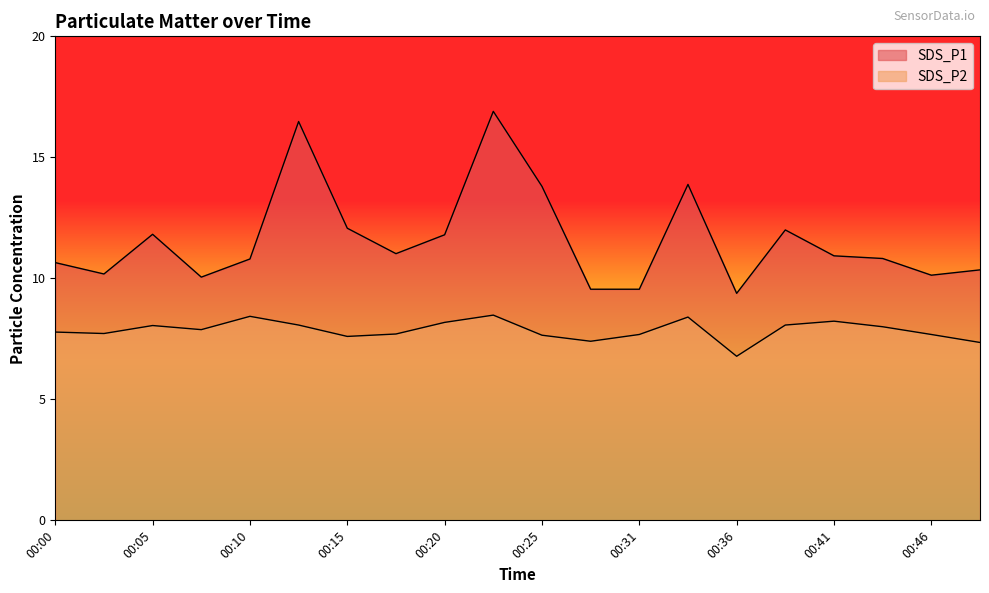

What is the average value of the SDS_P2 series?

7.9